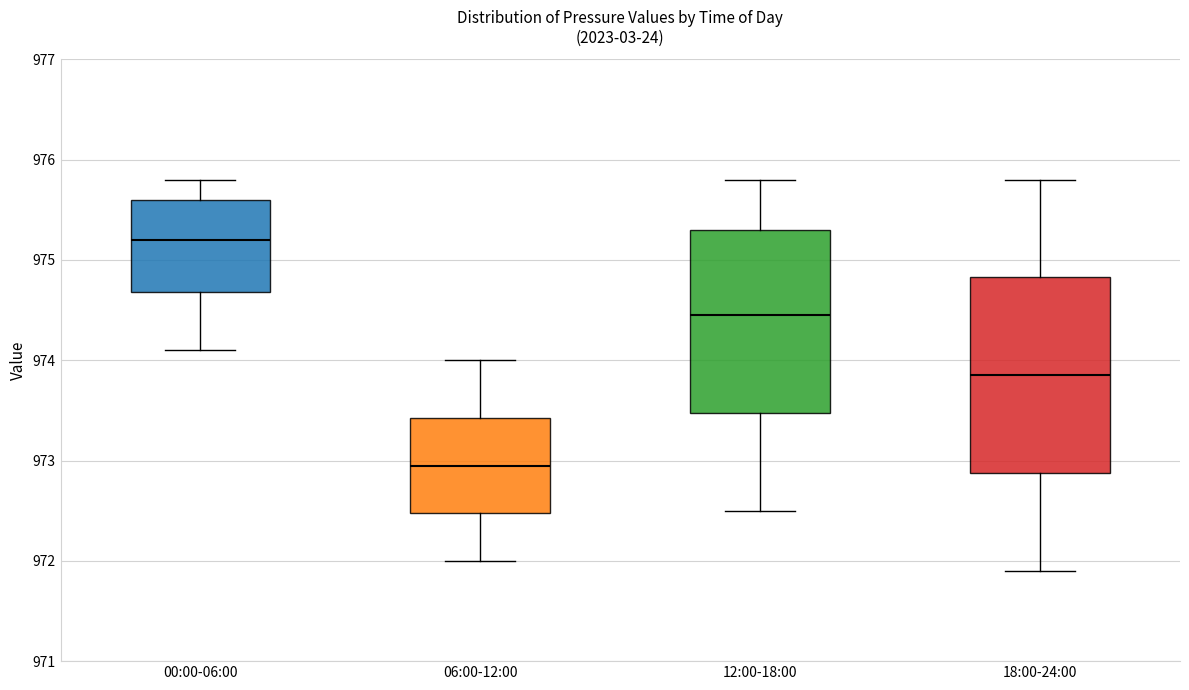

Reading left to right, read every box against the y-axis: the position of its median line, the range the box covers, and the ends of its whiskers. The values are not printed on the chart, so give them approximately, as read against the axis.

00:00-06:00: median 975.2, box 974.7 to 975.6, whiskers 974.1 to 975.8
06:00-12:00: median 973.0, box 972.5 to 973.4, whiskers 972.0 to 974.0
12:00-18:00: median 974.5, box 973.5 to 975.3, whiskers 972.5 to 975.8
18:00-24:00: median 973.9, box 972.9 to 974.8, whiskers 971.9 to 975.8